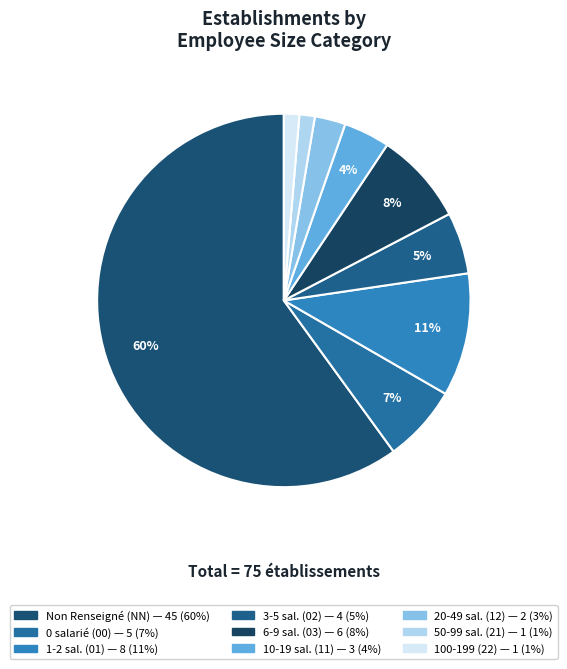

How many slices are in this pie chart?

9